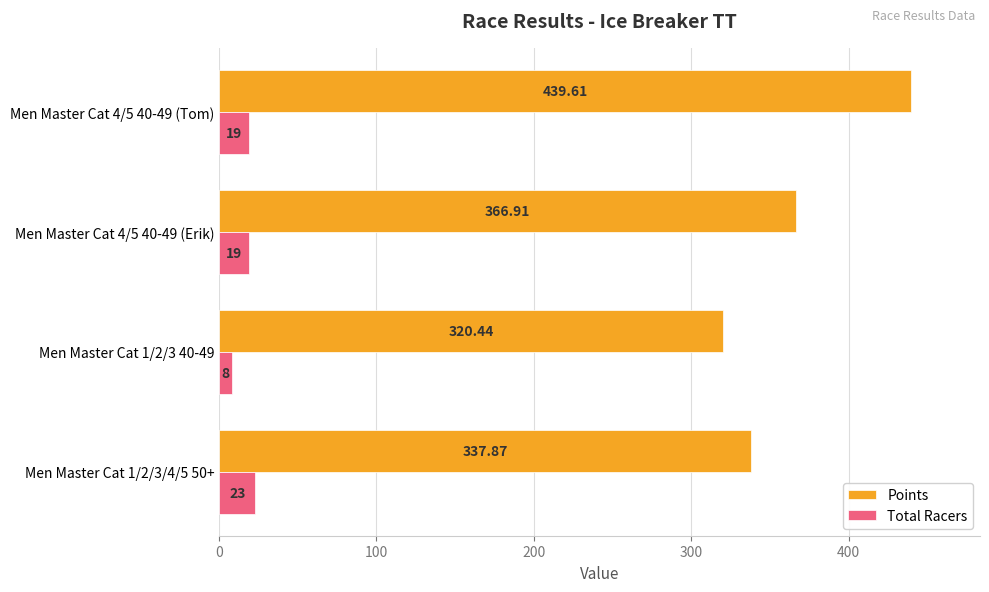

What is the greatest value displayed?

439.6